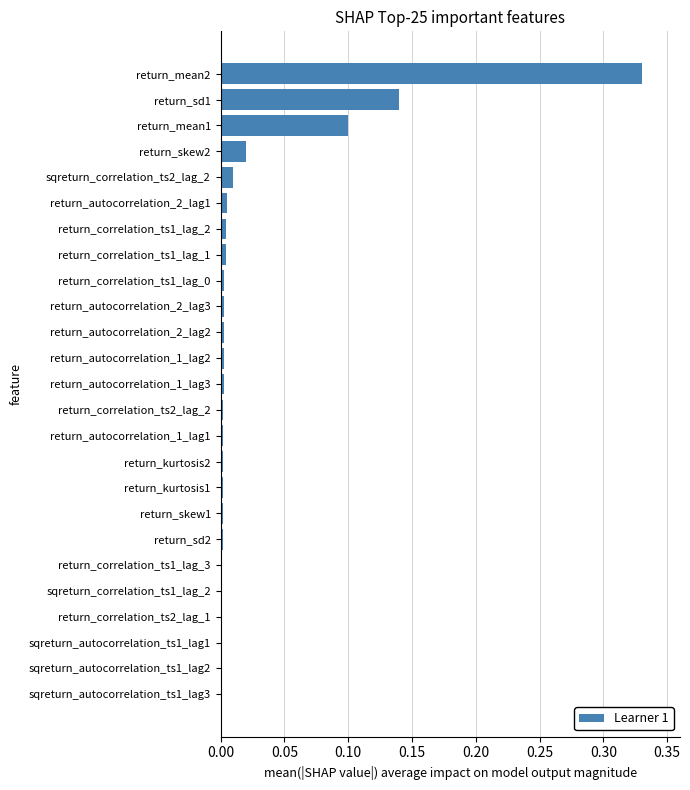

How many distinct data groups are displayed?

1